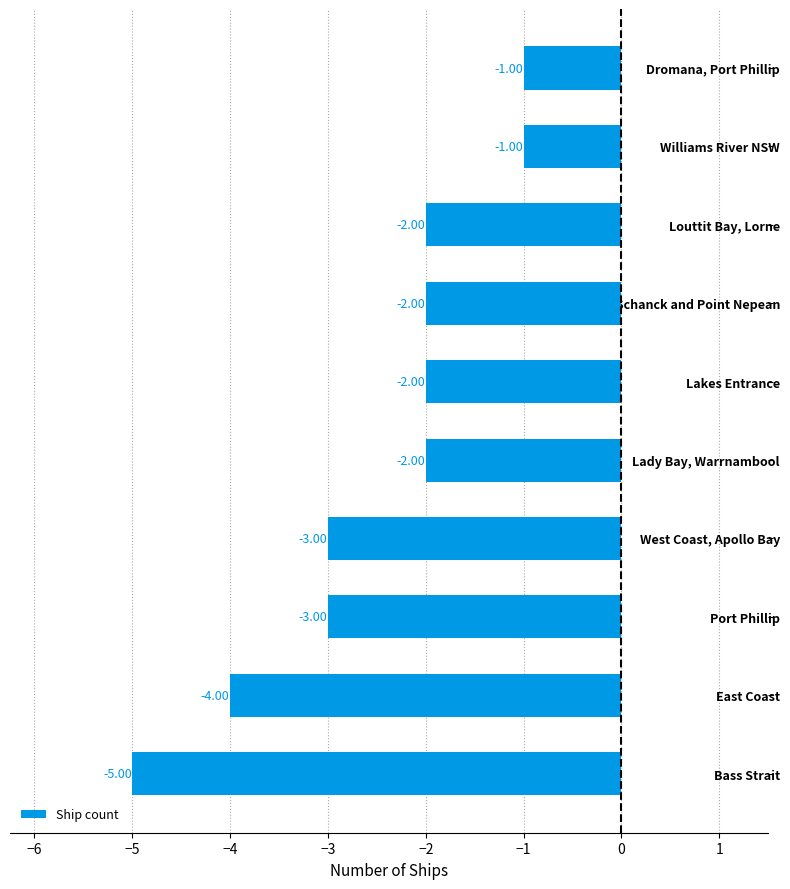

What is the sum of all values?

-25